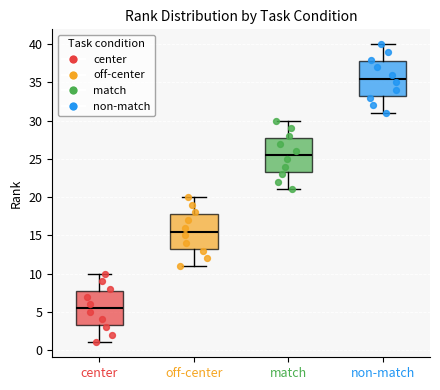

Reading left to right, transcribe this box plot: for each box, give where its median line is, the range the box spans, and where its two whiskers end, as read against the y-axis. The values are not printed on the chart, so give them approximately, as read against the axis.

center: median 5.5, box 3.5 to 8.0, whiskers 1.0 to 10.0
off-center: median 15.5, box 13.5 to 18.0, whiskers 11.0 to 20.0
match: median 25.5, box 23.5 to 28.0, whiskers 21.0 to 30.0
non-match: median 35.5, box 33.5 to 38.0, whiskers 31.0 to 40.0